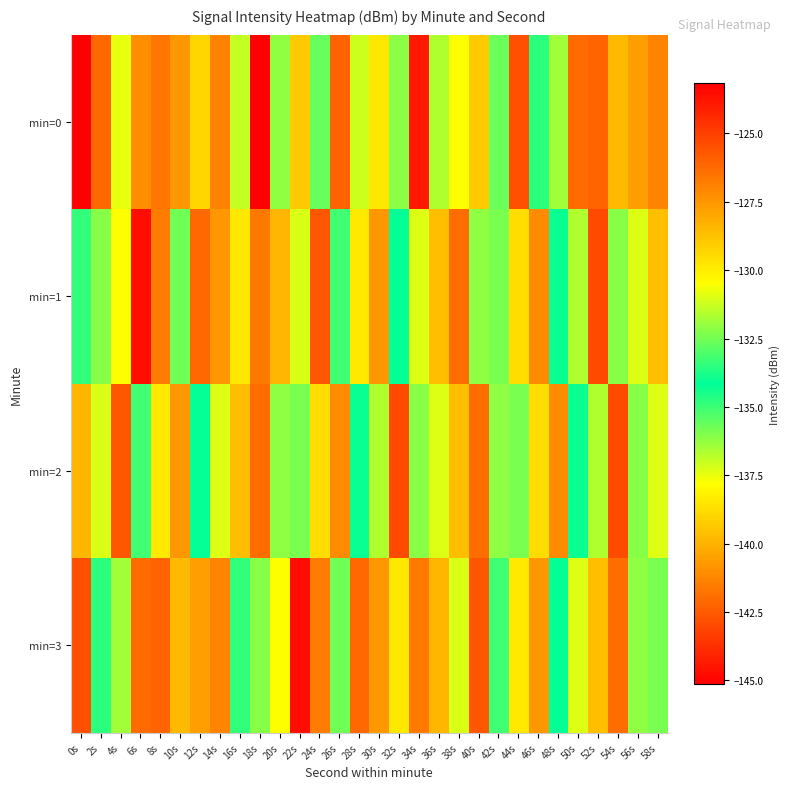

Rank the series at 10s from highest to lowest value.

min=0, min=2, min=3, min=1